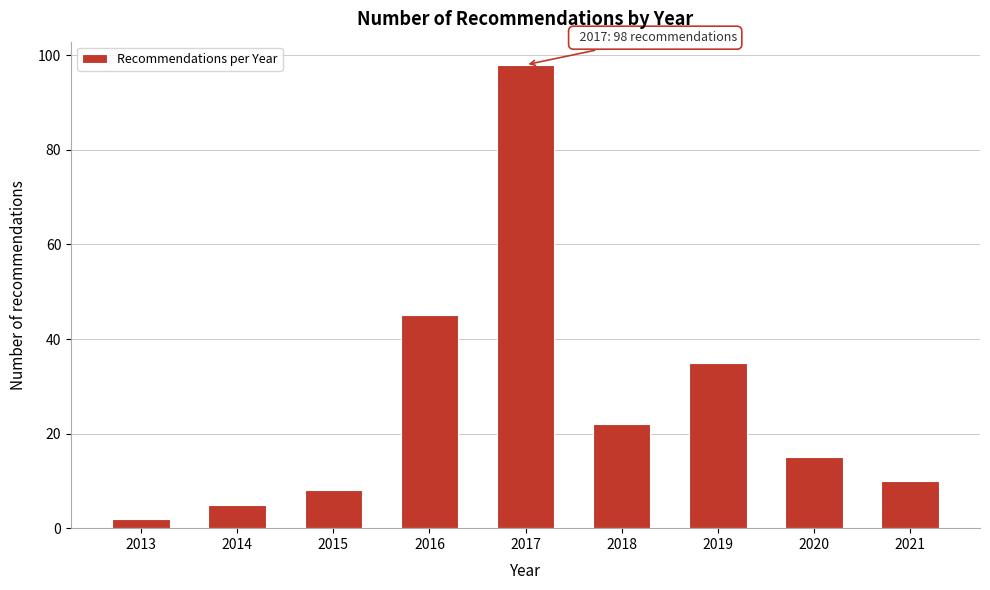

Reading right to left, transcribe all the data shown in this chart.

10	15	35	22	98	45	8	5	2